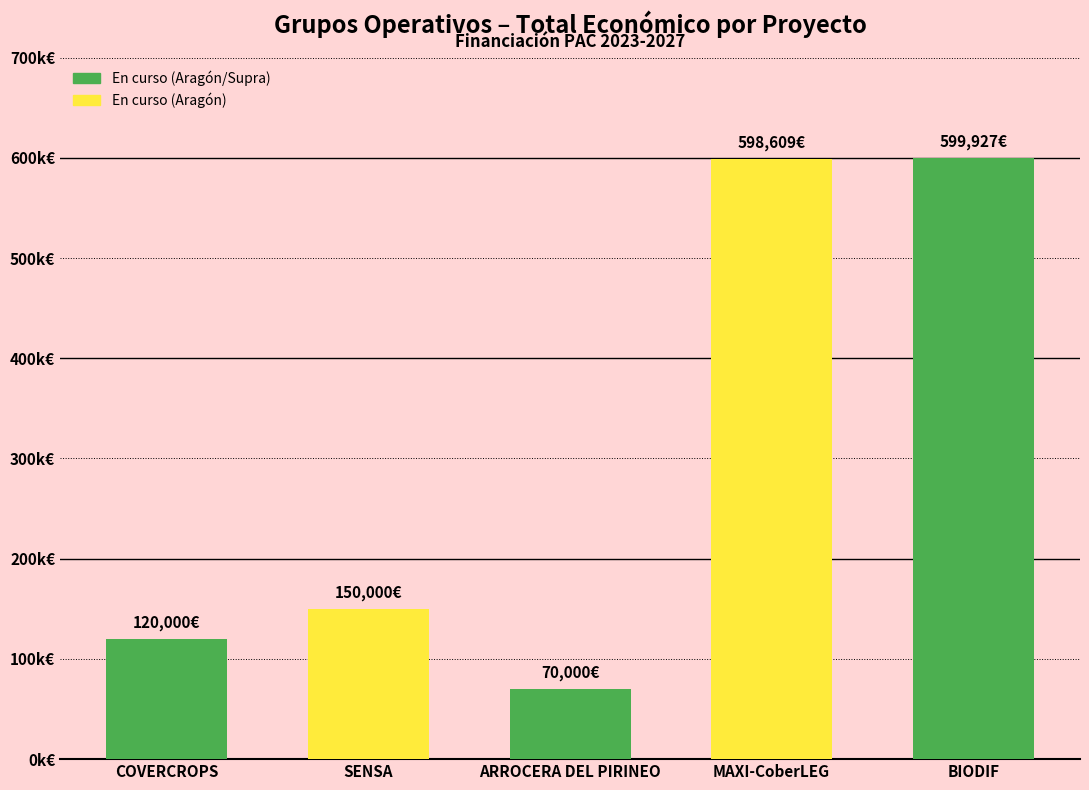

Is it true that the value at ARROCERA DEL PIRINEO is 70000?

True